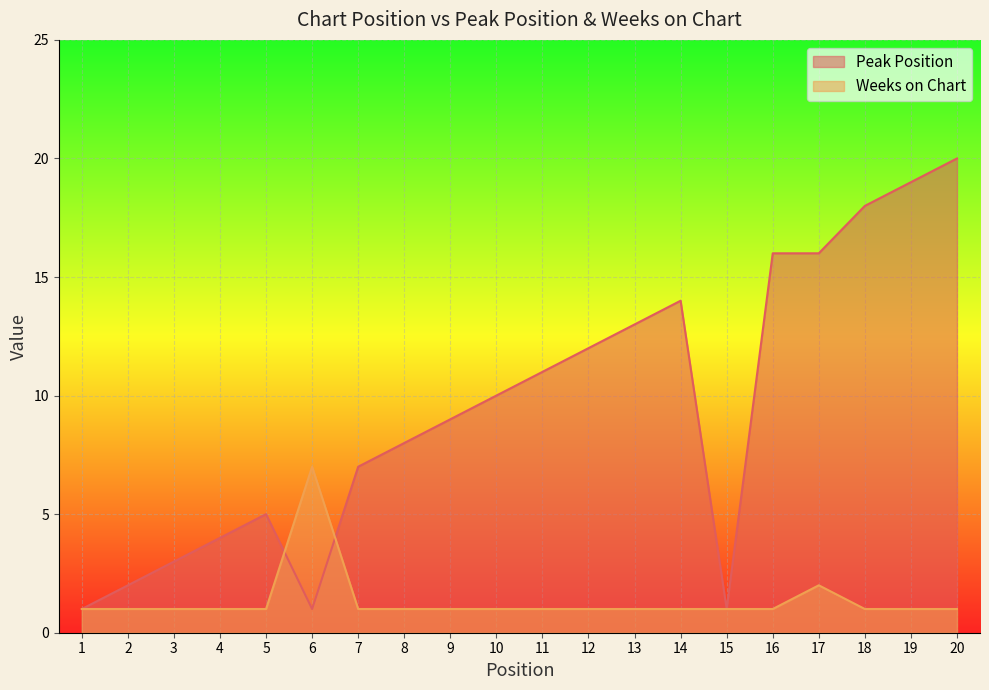

At which category is the sum across all series the highest?

20